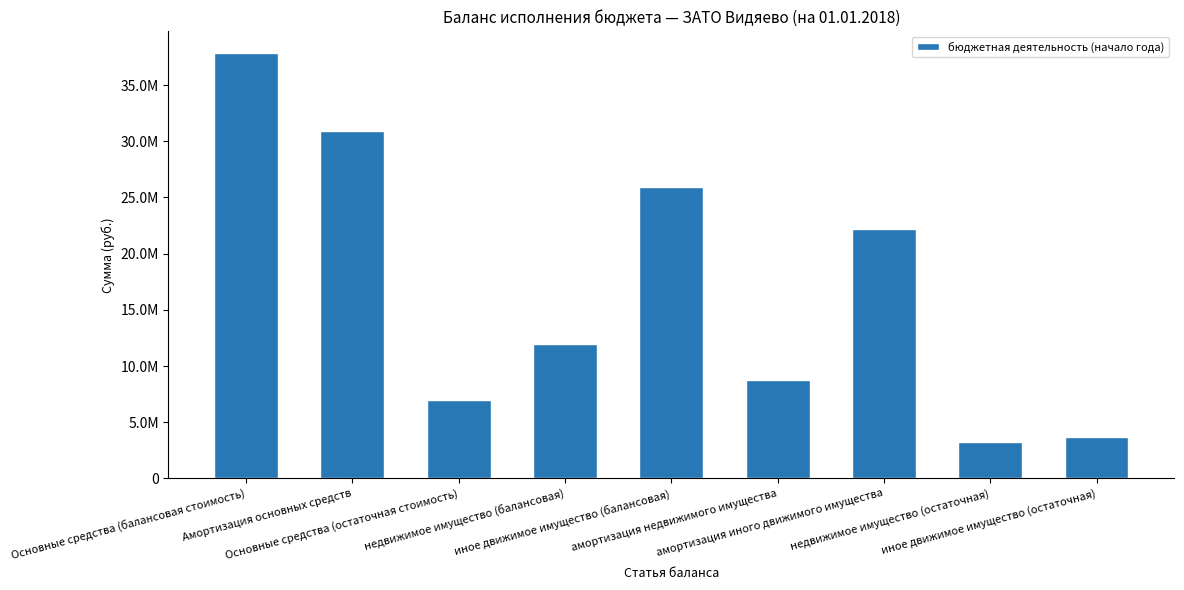

What is the label of the 5th bar from the right?

иное движимое имущество (балансовая)